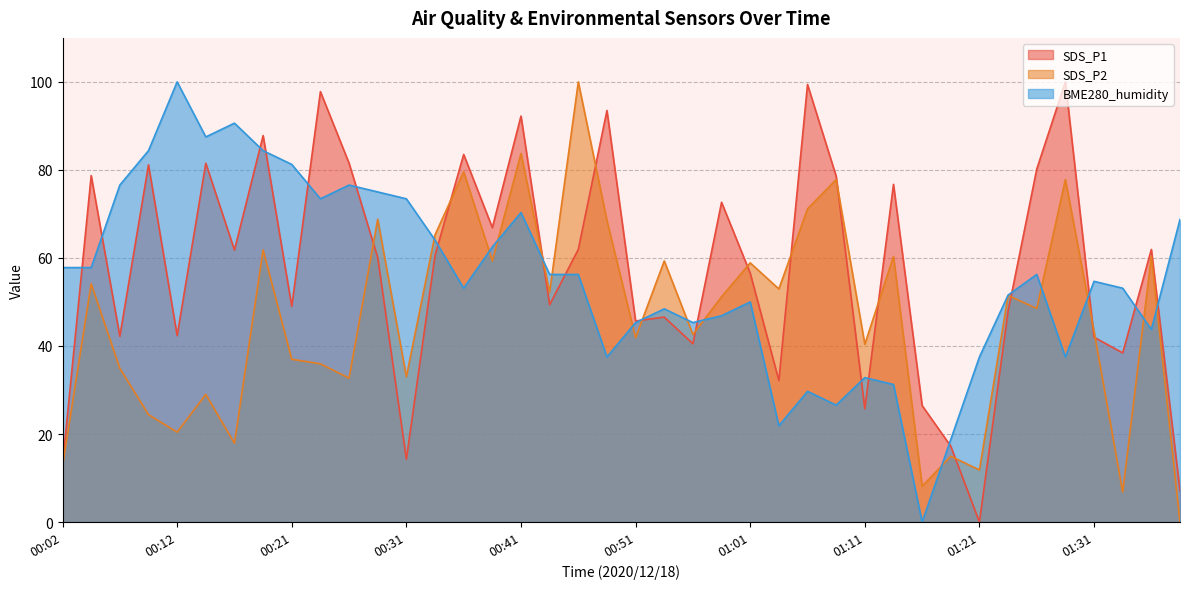

True or false: SDS_P2 has more than 1 points higher than both neighbors.

True